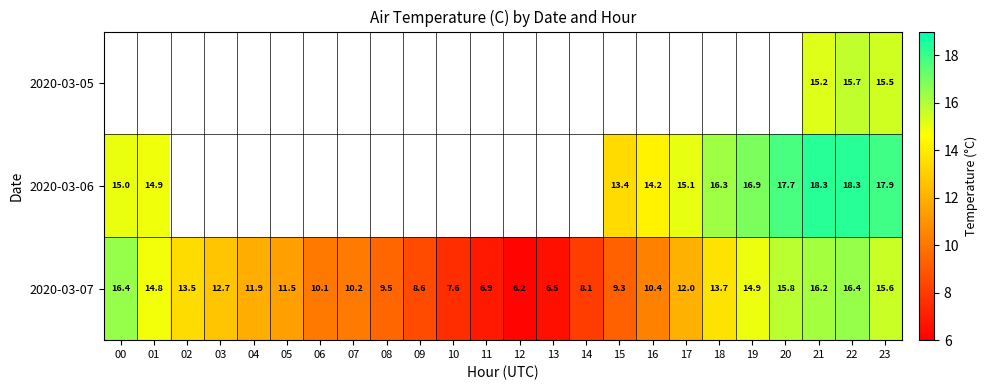

True or false: 2020-03-07 has a value of 23.4 at 22.

False